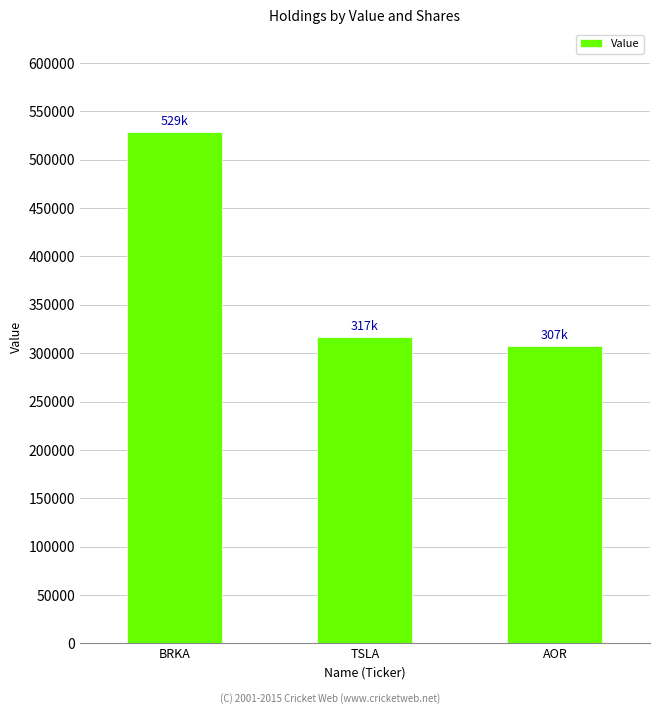

What is the change in value from TSLA to AOR?

-10000